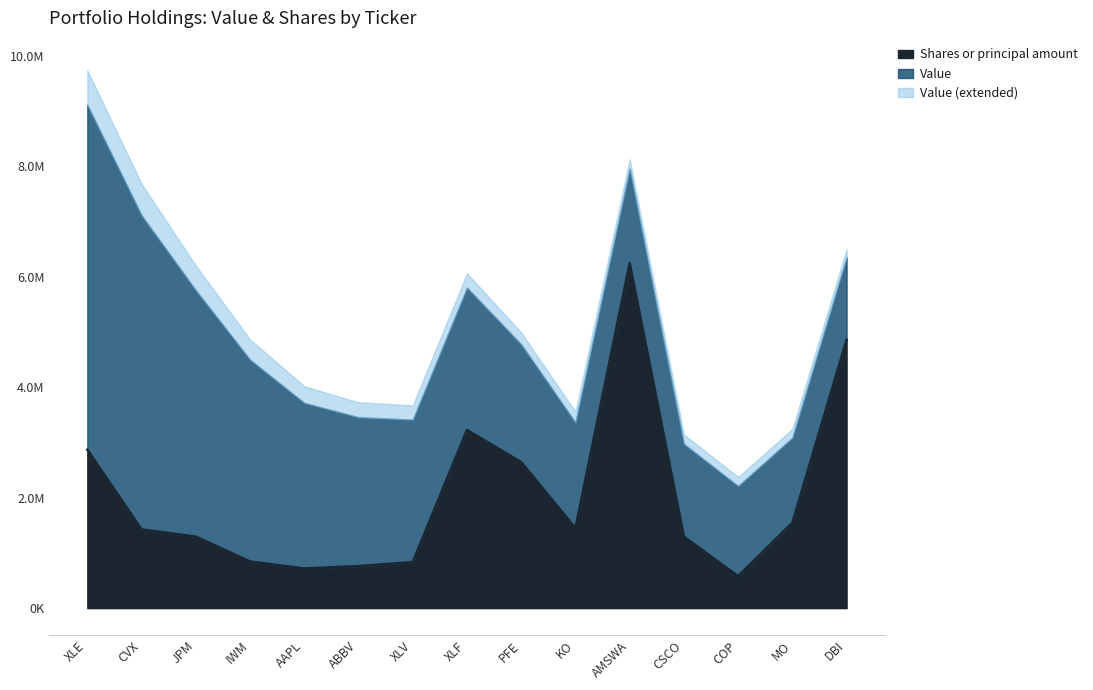

Is it true that the value at MO is 1543781.5?

True